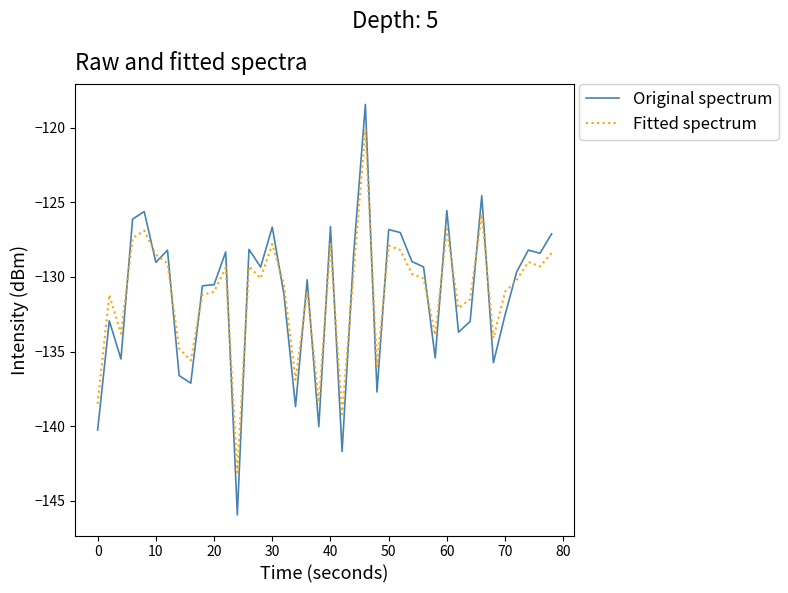

List the series in order of their peak value, lowest first.

Fitted spectrum, Original spectrum